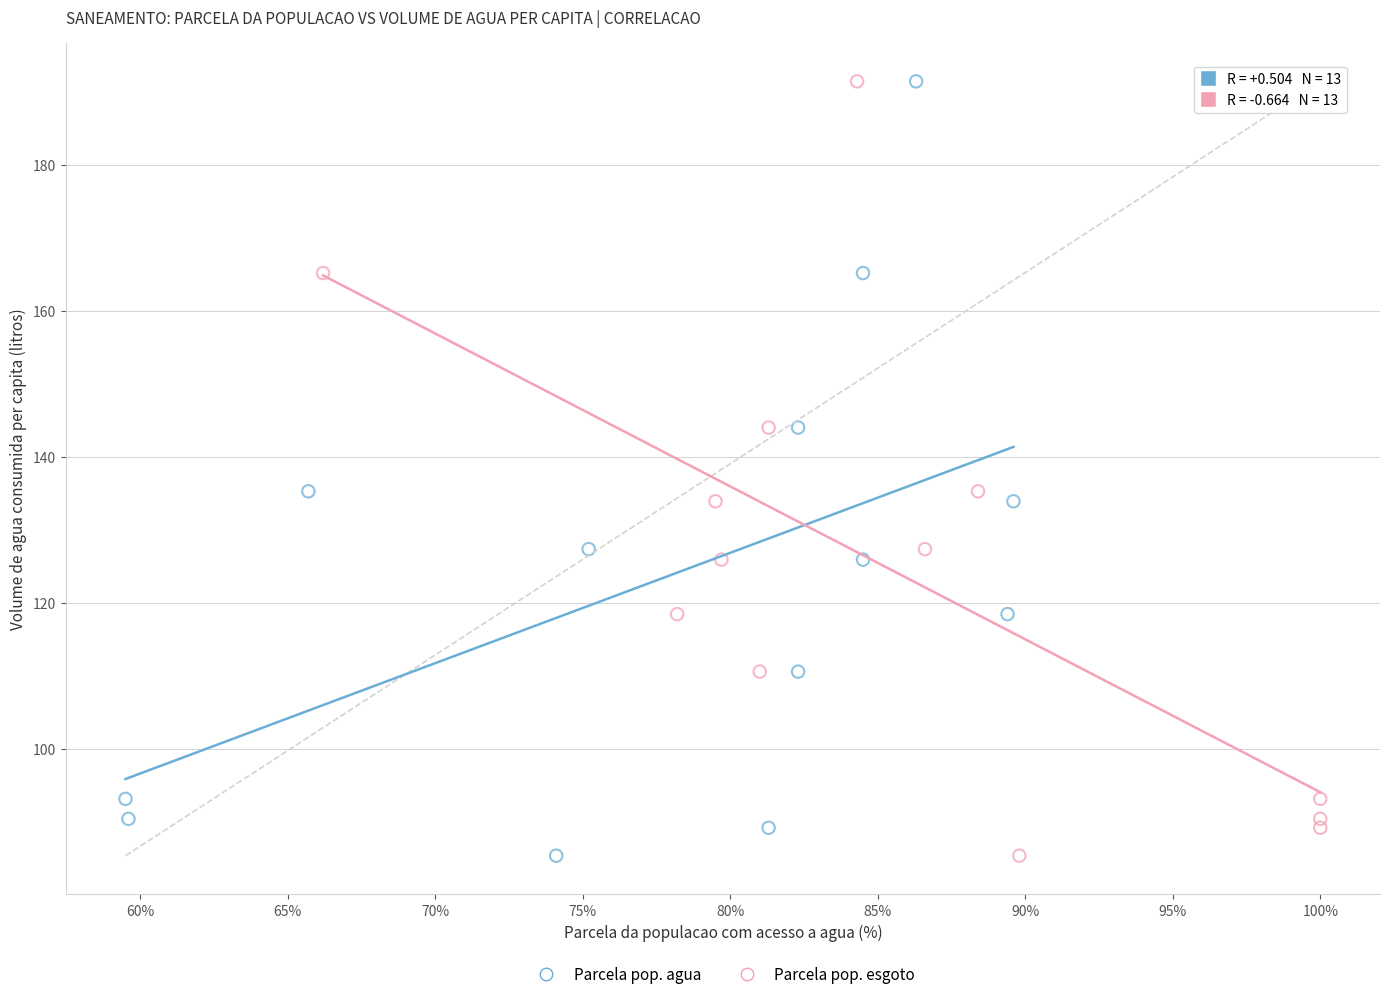

What are all the series names shown in the legend?

Parcela pop. agua, Parcela pop. esgoto